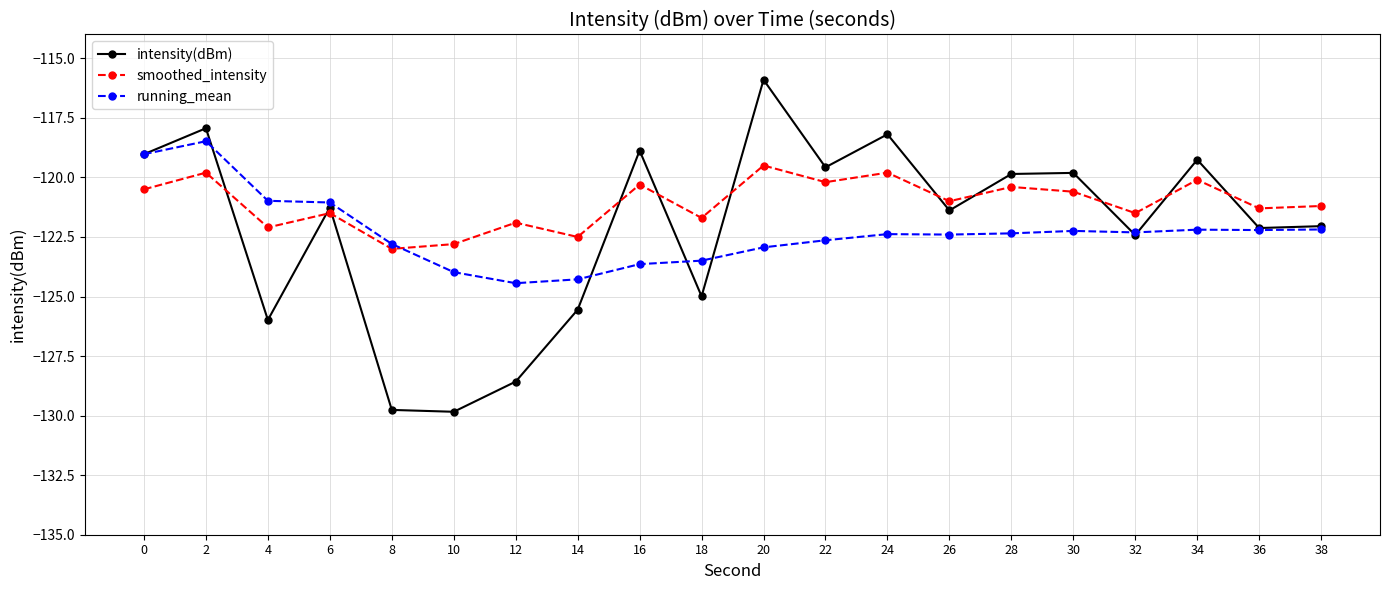

How many values in the intensity(dBm) series exceed -121?

9